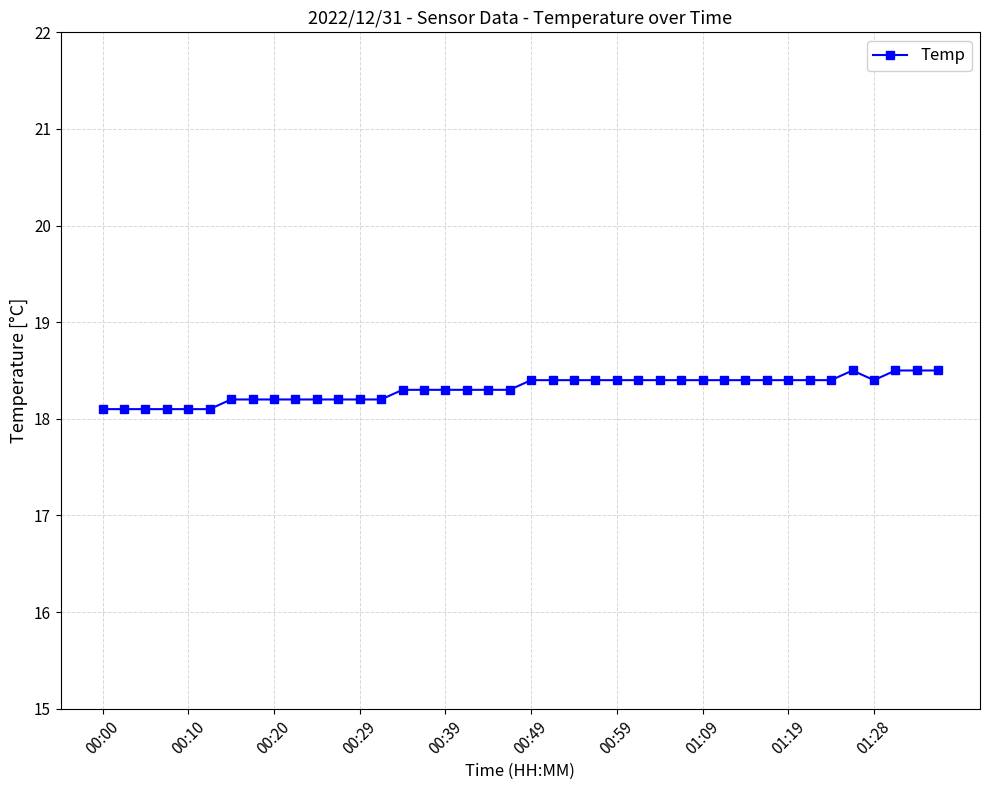

What is the value of the 9th point from the left?

18.2